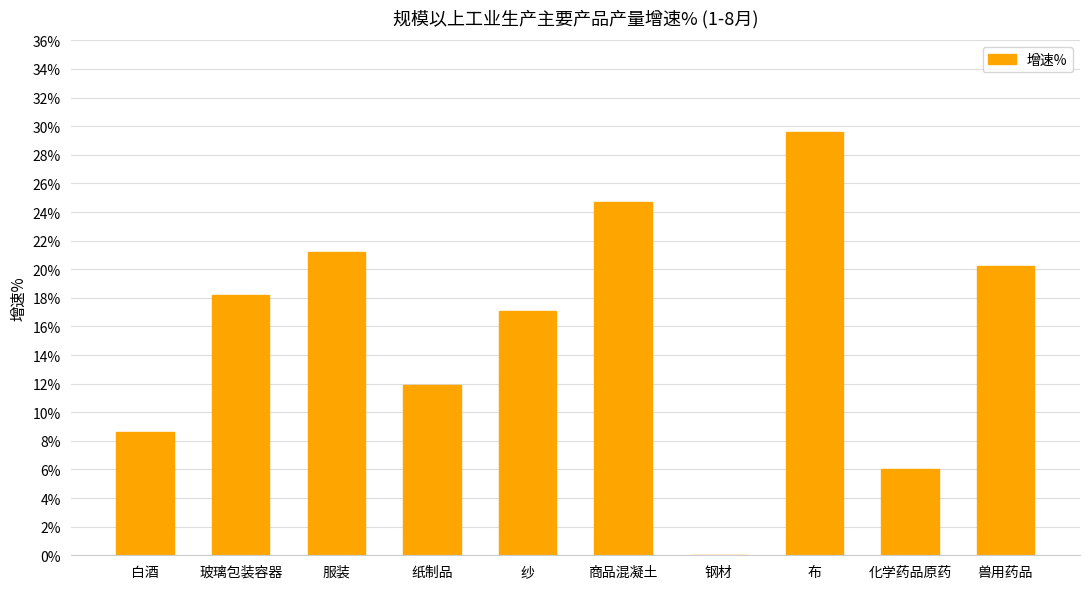

What is the sum of the values at 服装 and 布?

50.8